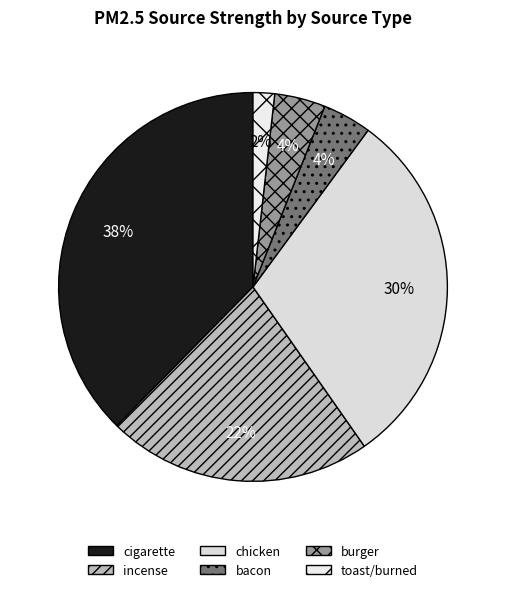

To the nearest percent, what portion does cigarette represent?

38%